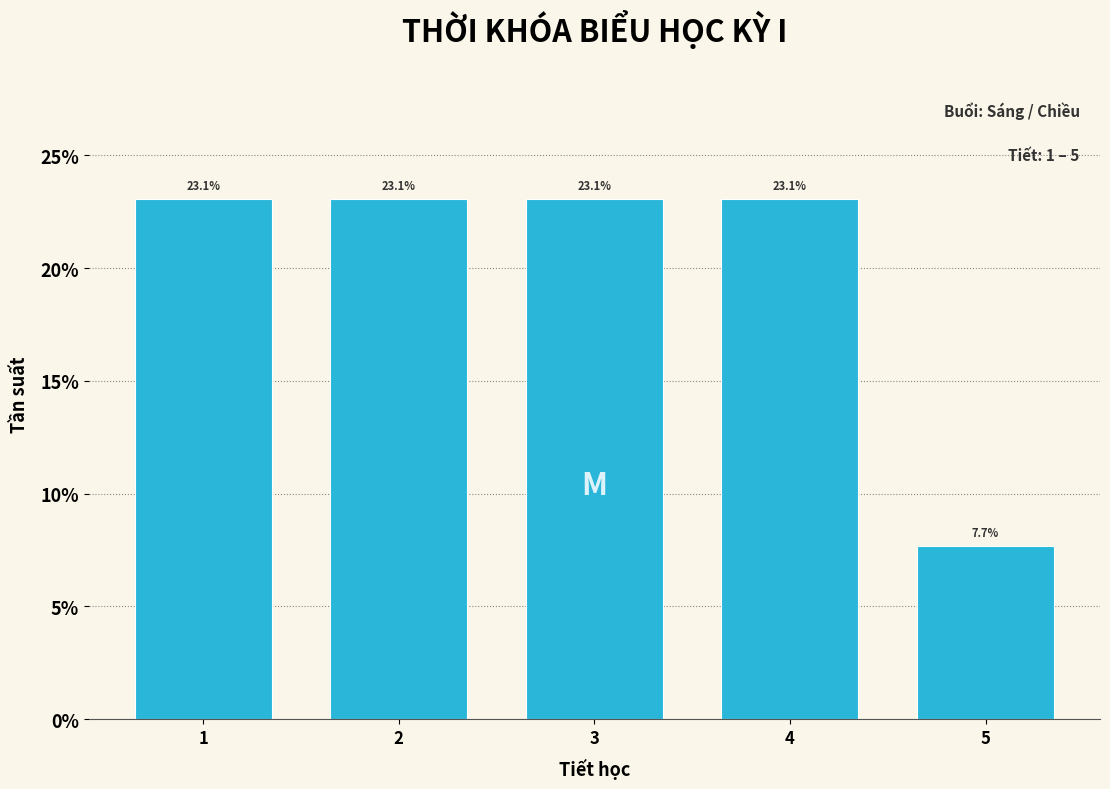

Reading left to right, list all the values displayed in this chart.

23.1	23.1	23.1	23.1	7.7